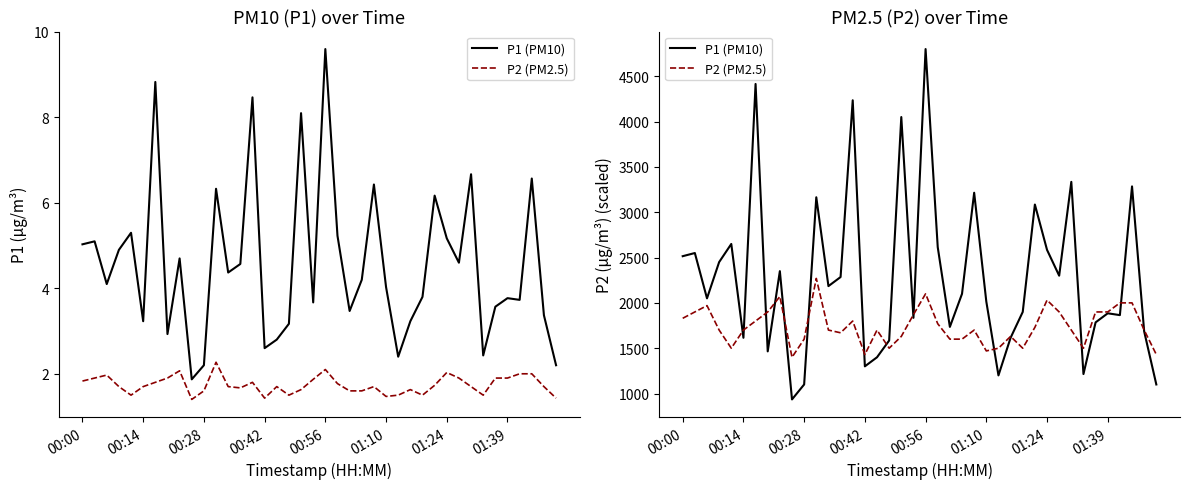

What is the smallest value displayed?

935.0